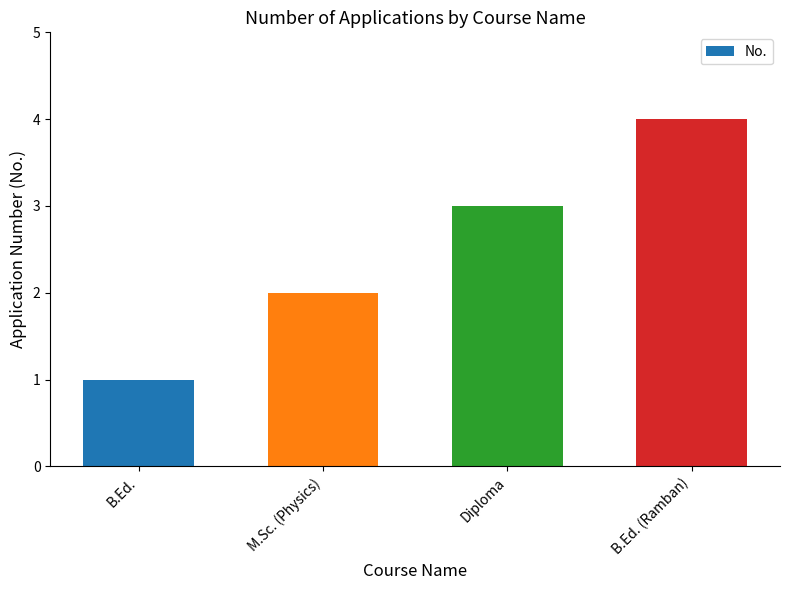

Rank the categories by value from lowest to highest.

B.Ed., M.Sc. (Physics), Diploma, B.Ed. (Ramban)